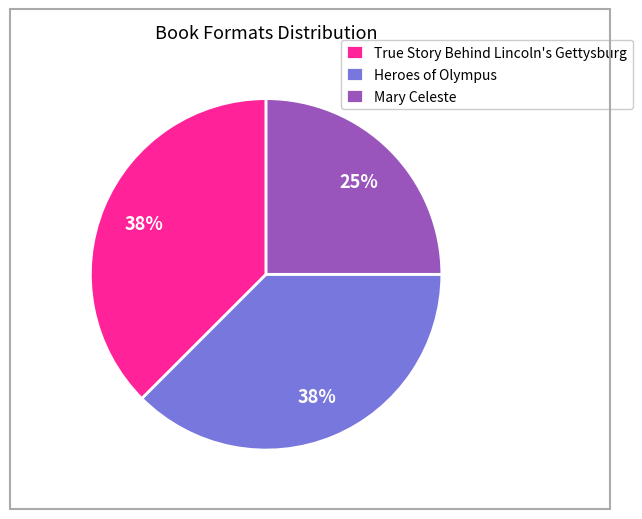

Is the sum of True Story Behind Lincoln's Gettysburg and Mary Celeste greater than half?

Yes